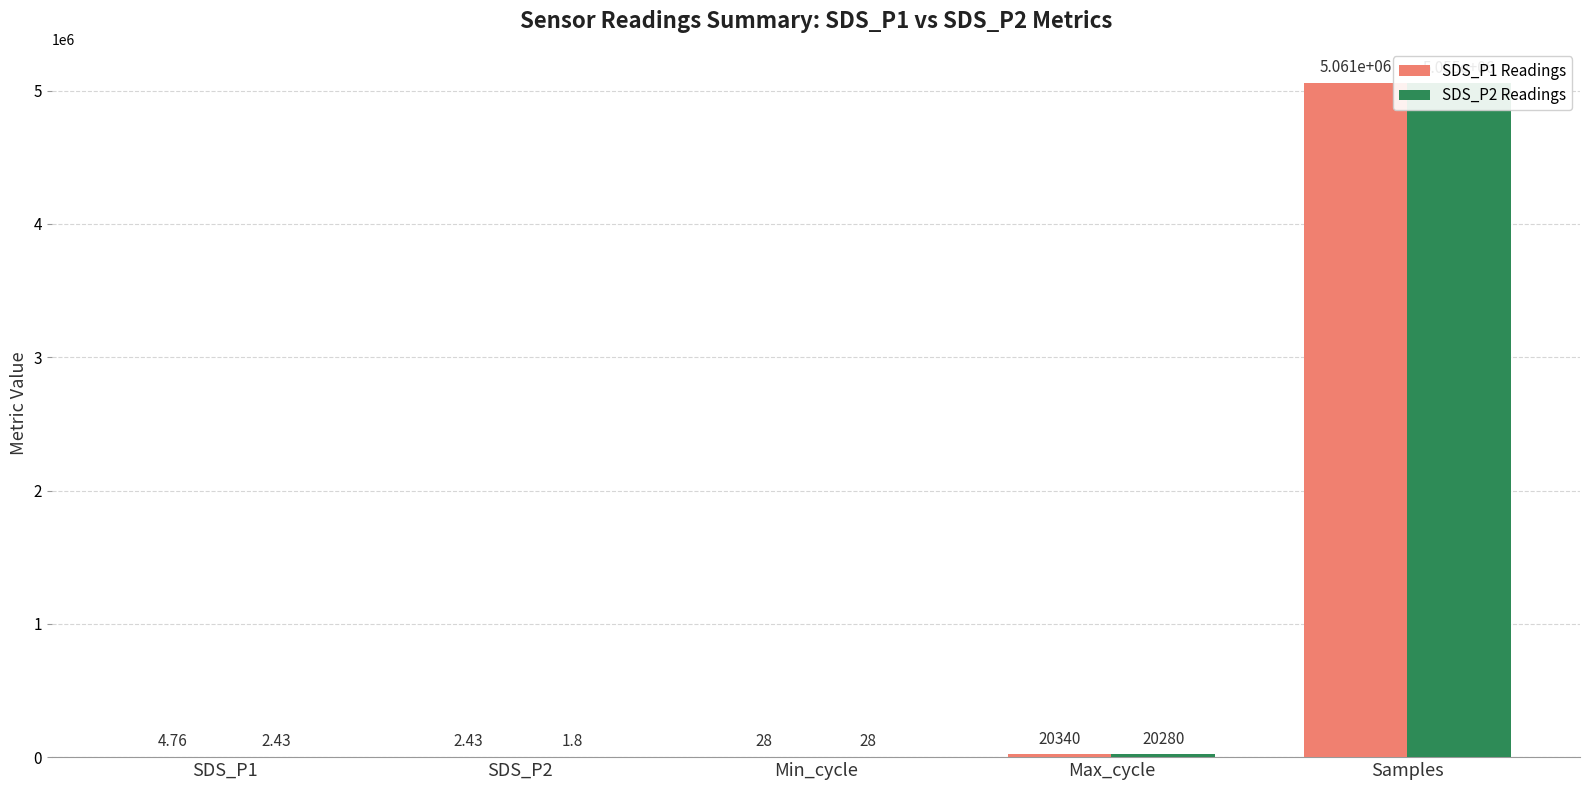

Reading right to left, list all the values displayed in this chart.

SDS_P1 Readings: Samples=5061000.0	Max_cycle=20340.0	Min_cycle=28.0	SDS_P2=2.4	SDS_P1=4.8
SDS_P2 Readings: Samples=5055000.0	Max_cycle=20280.0	Min_cycle=28.0	SDS_P2=1.8	SDS_P1=2.4